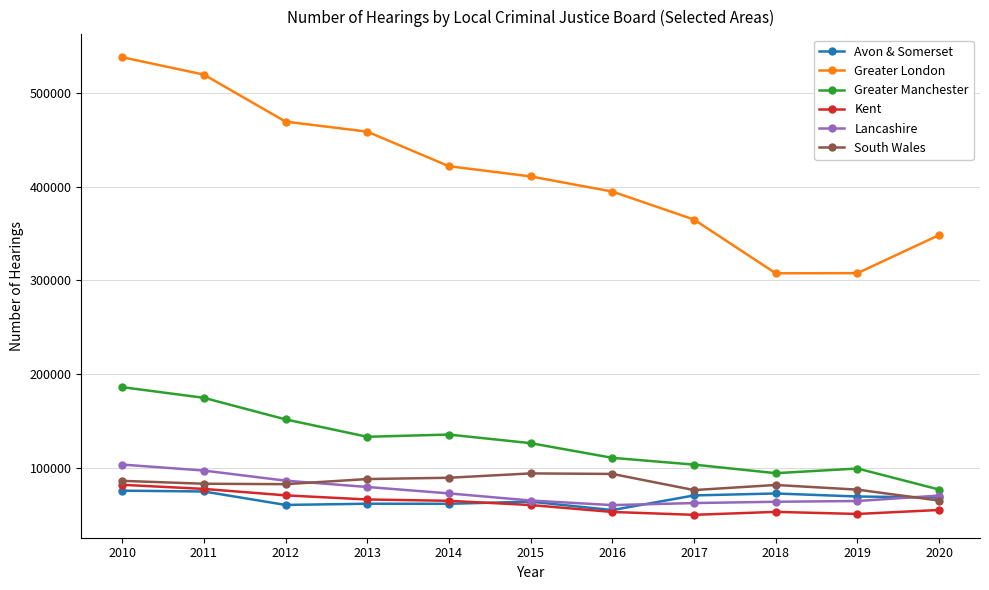

What is the sum of the South Wales values at 2012 and 2020?

147234